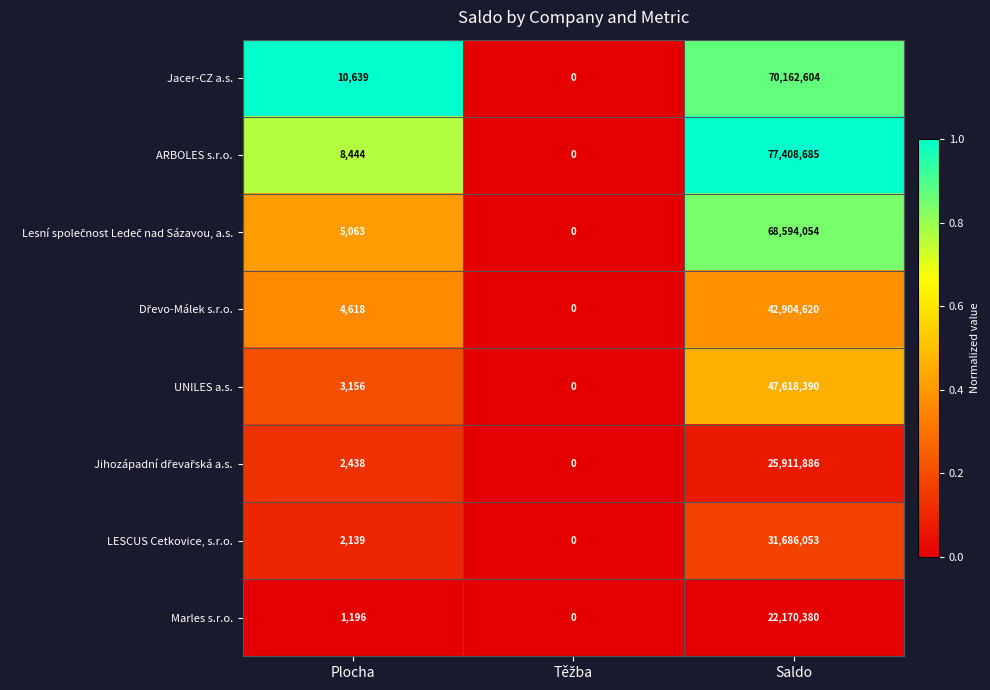

Which series has the widest spread of values?

ARBOLES s.r.o.